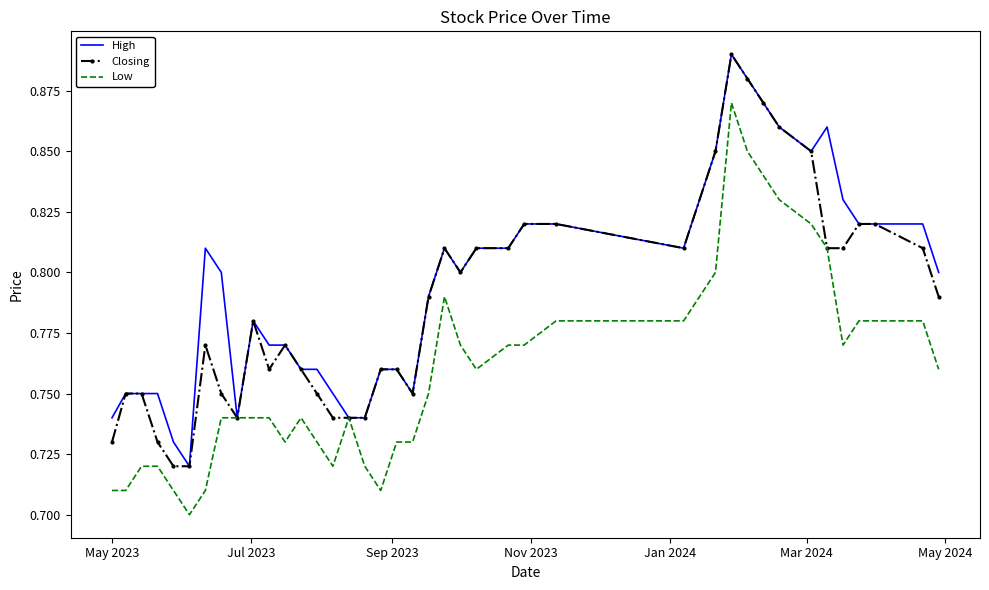

List the series in order of their overall mean, highest first.

High, Closing, Low